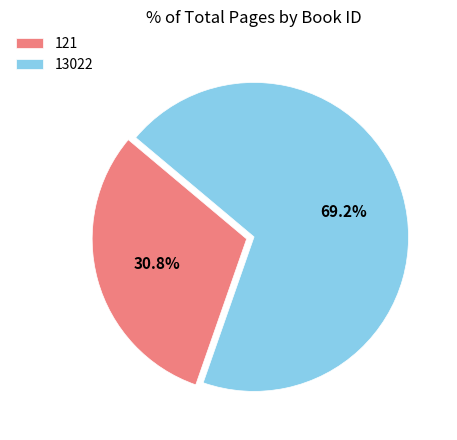

Count the number of slices in the pie.

2